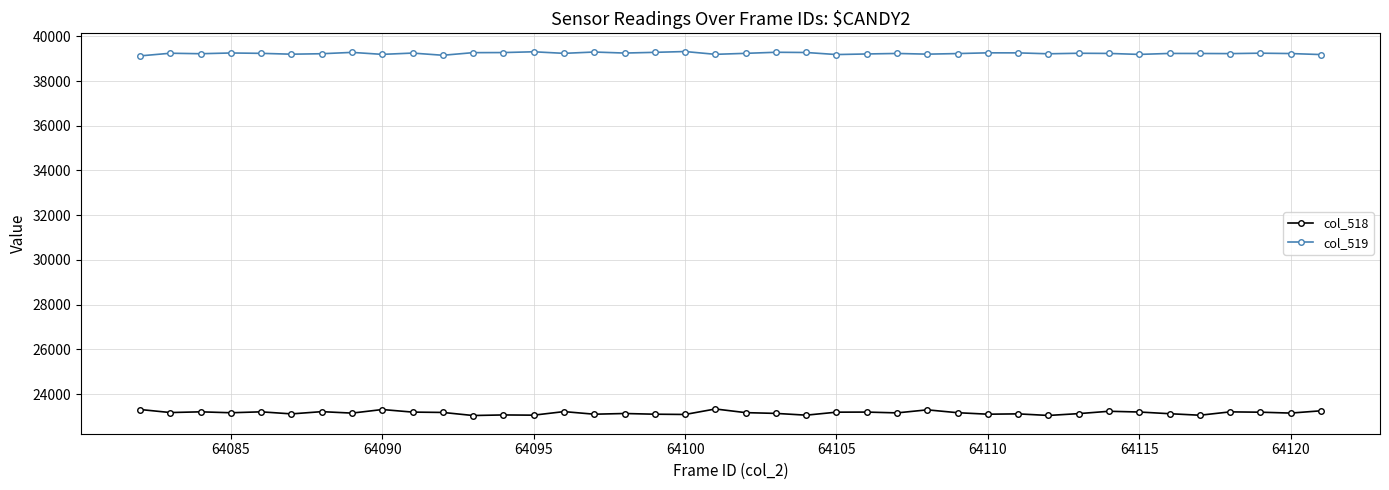

What are all the series names shown in the legend?

col_518, col_519